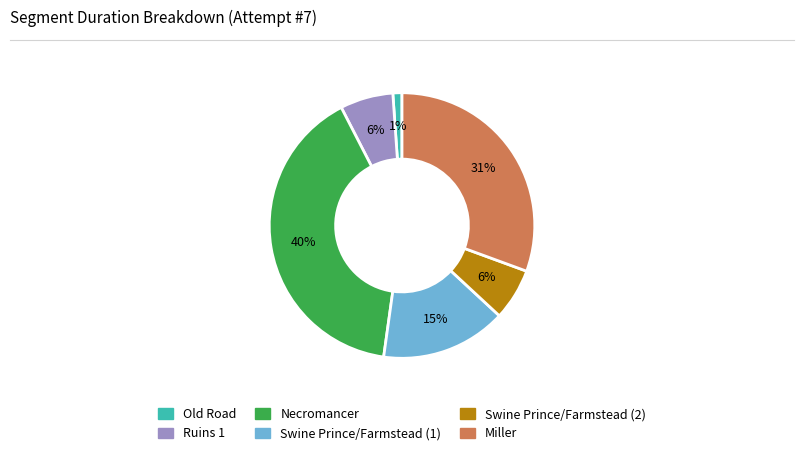

Which category has the smallest portion of the pie?

Old Road